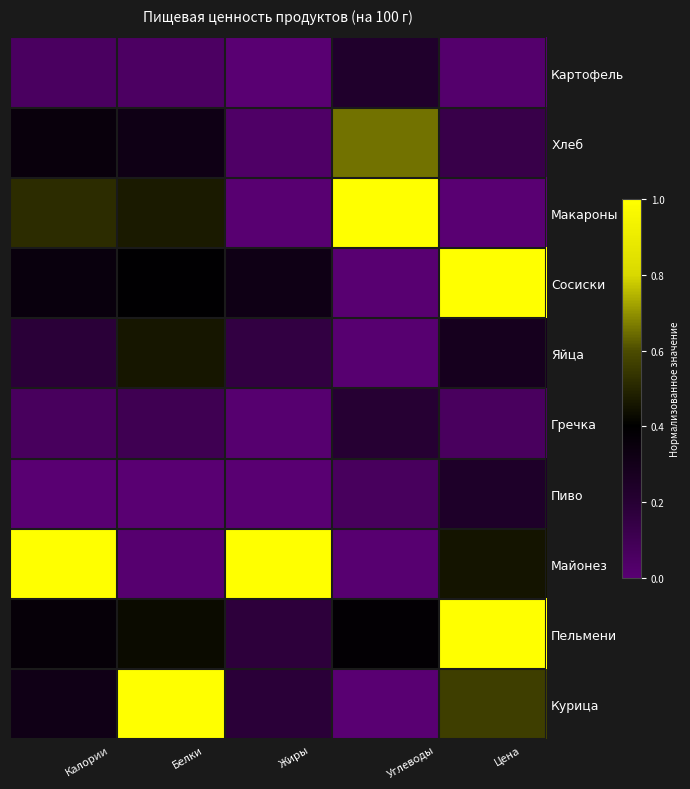

At which category is the sum across all series the highest?

Цена